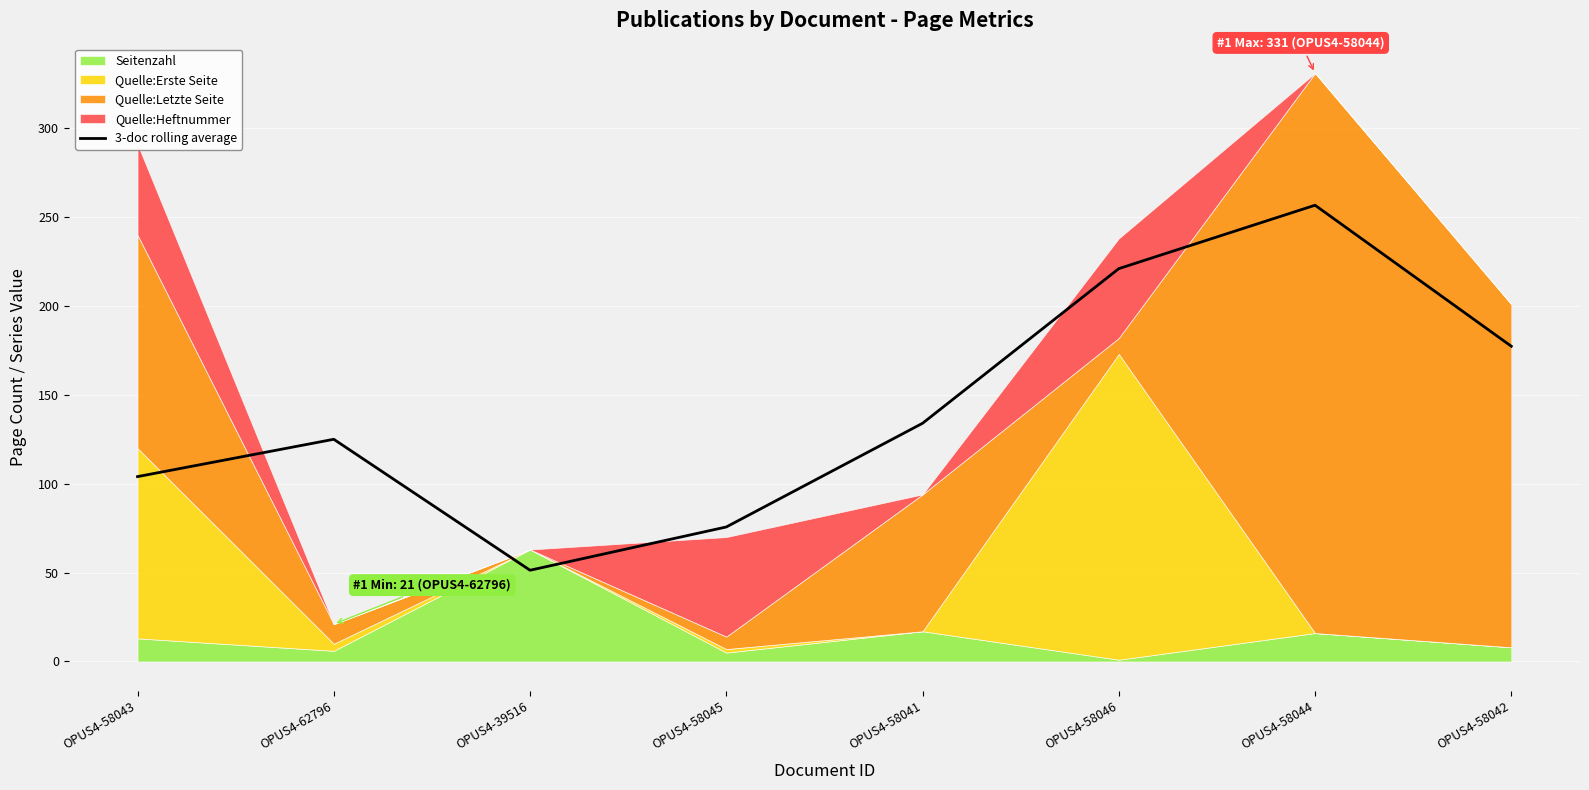

True or false: 3-doc rolling average has a value of 71.7 at OPUS4-39516.

False